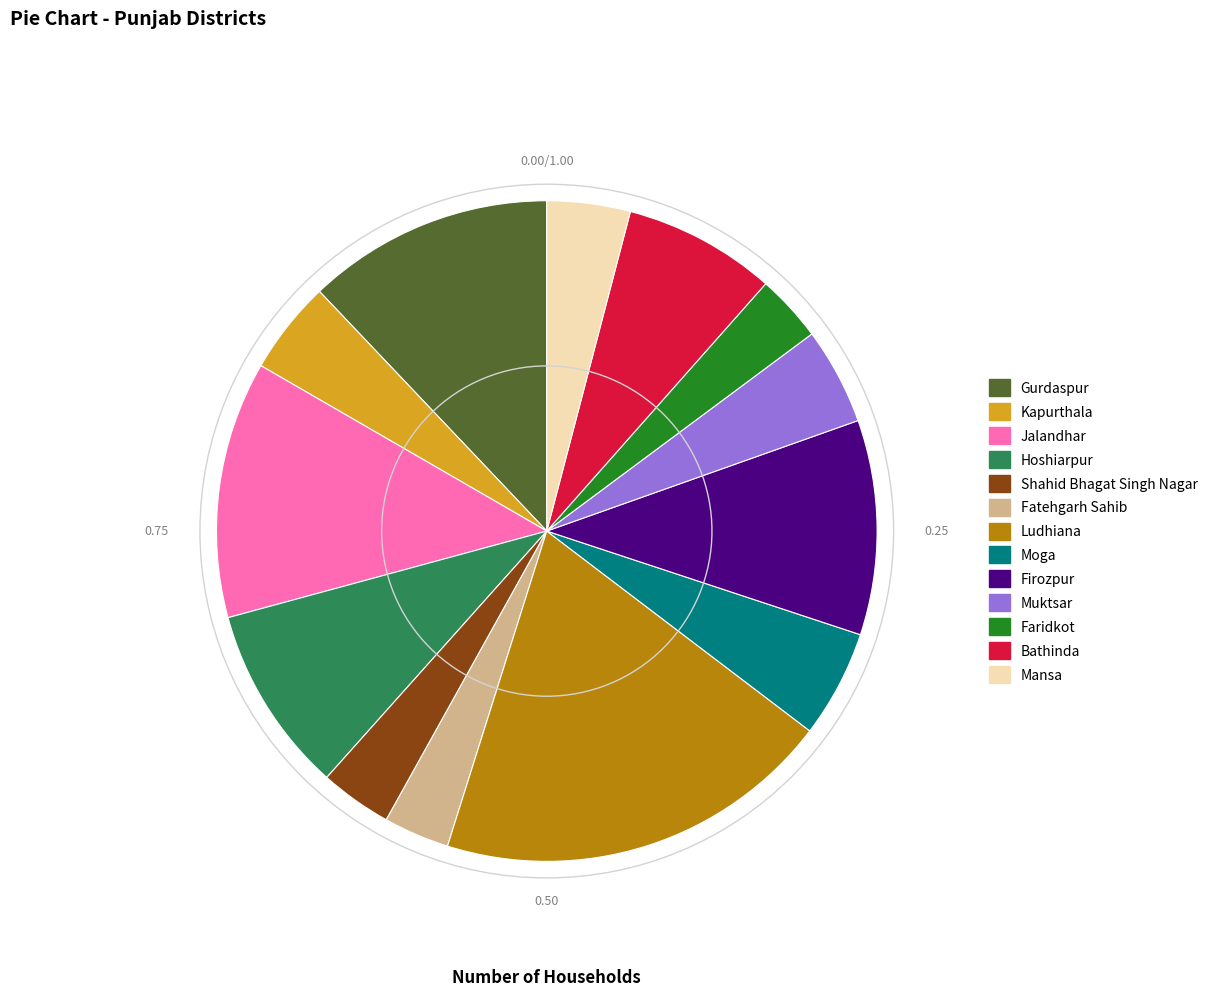

Which category has the biggest portion of the pie?

Ludhiana